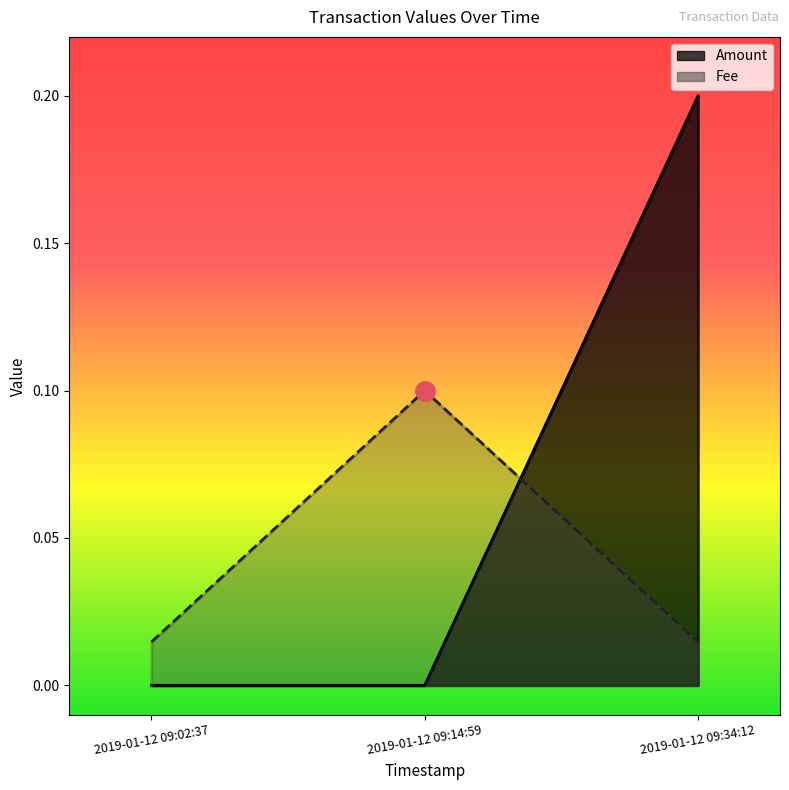

Rank the categories by Fee value from highest to lowest.

2019-01-12 09:14:59, 2019-01-12 09:02:37, 2019-01-12 09:34:12